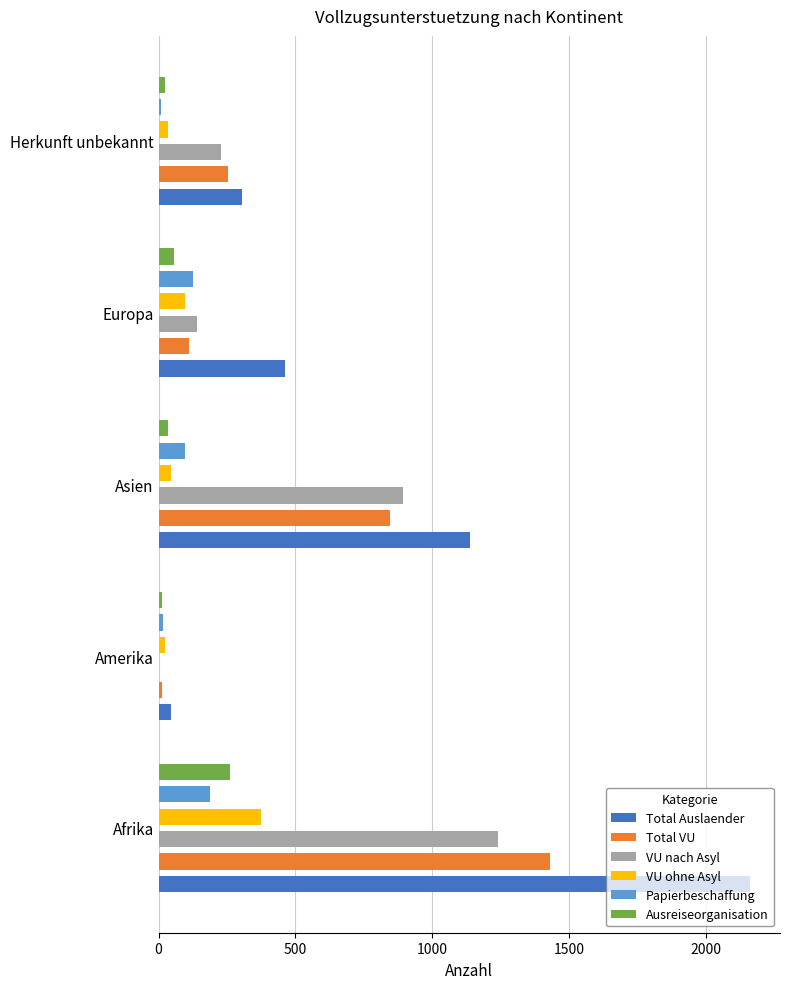

Does the chart contain stacked bars?

No